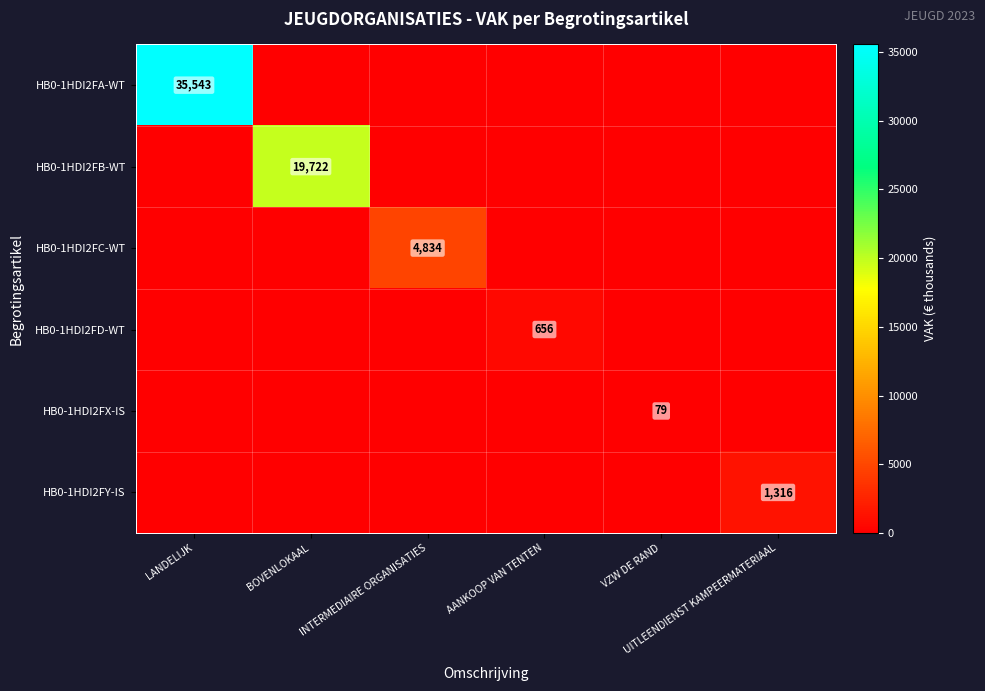

The value of HB0-1HDI2FB-WT at INTERMEDIAIRE ORGANISATIES is 13065. True or false?

False